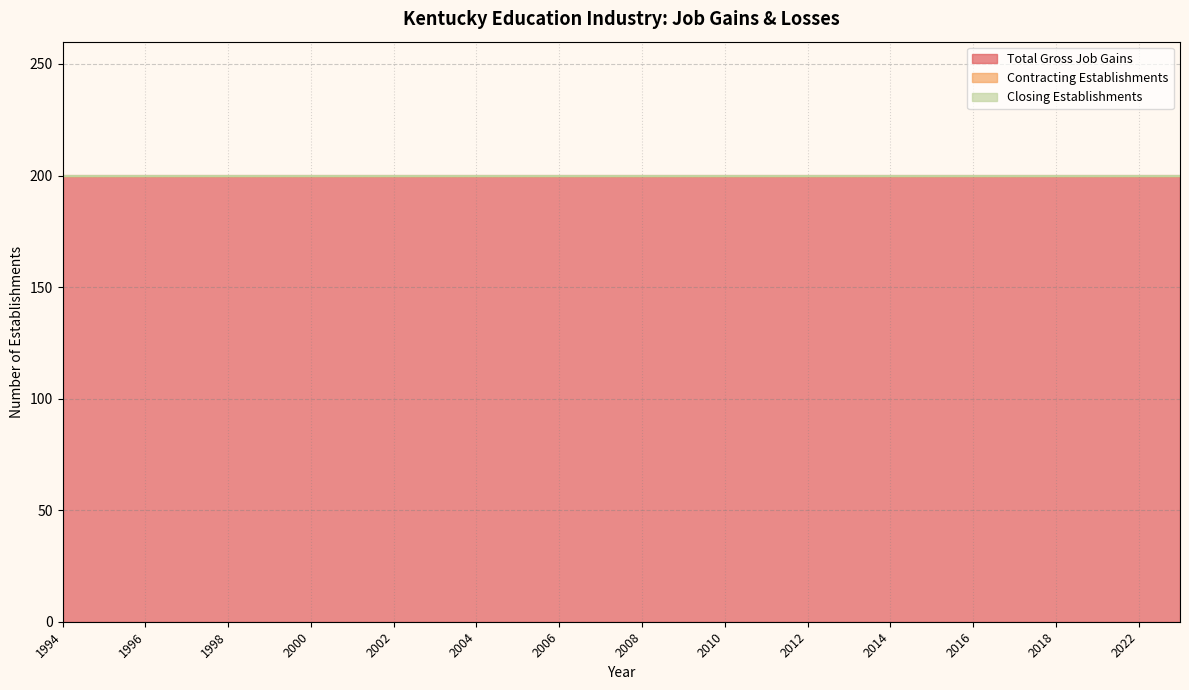

Is it true that Total Gross Job Gains equals 274 at 1997?

False